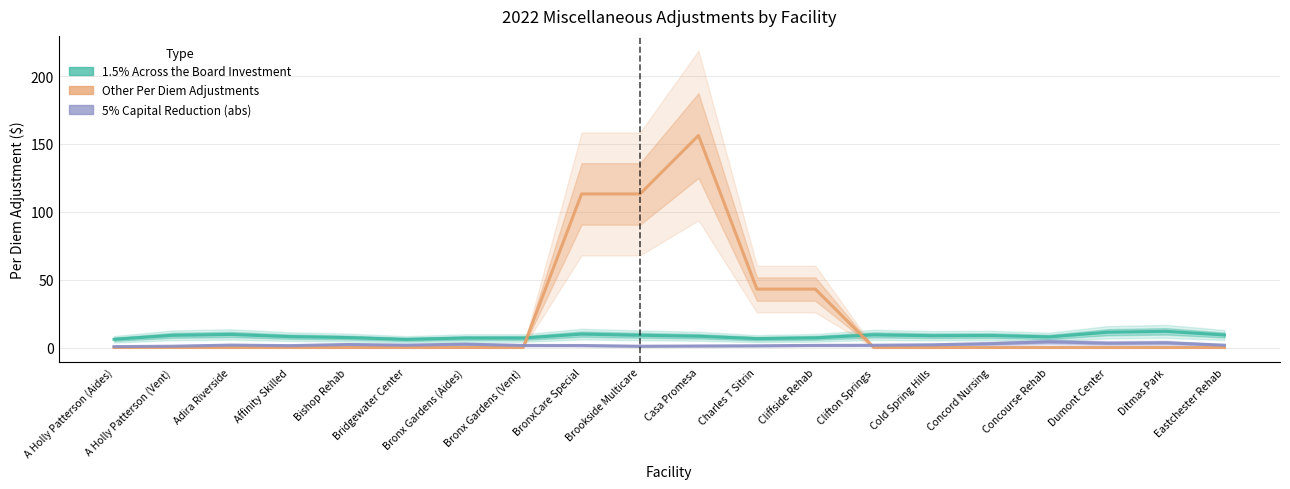

True or false: 5% Capital Reduction (abs) has a value of 4.2 at Concourse Rehab.

True